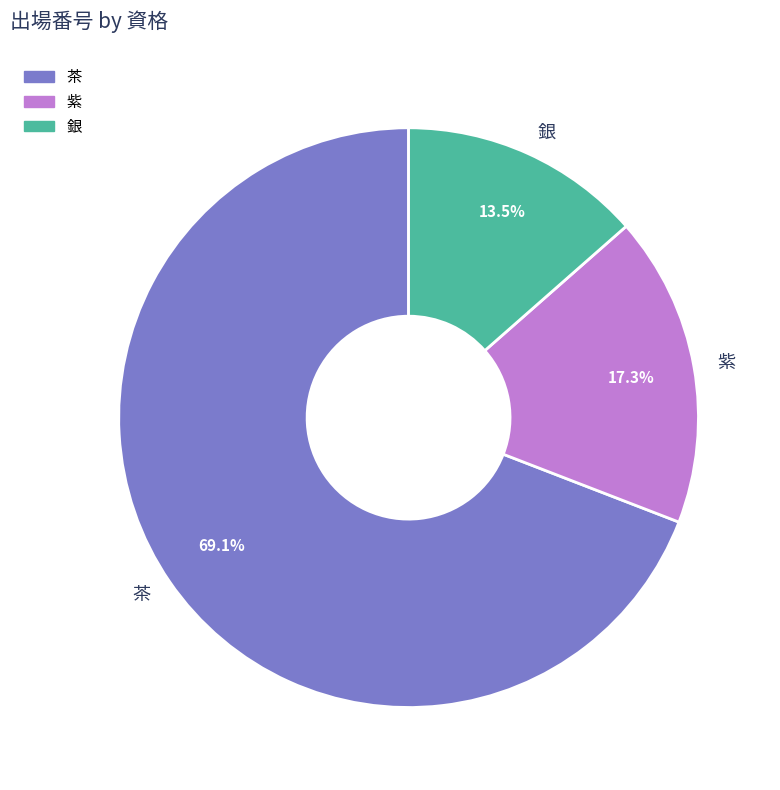

How many segments does this pie chart have?

3